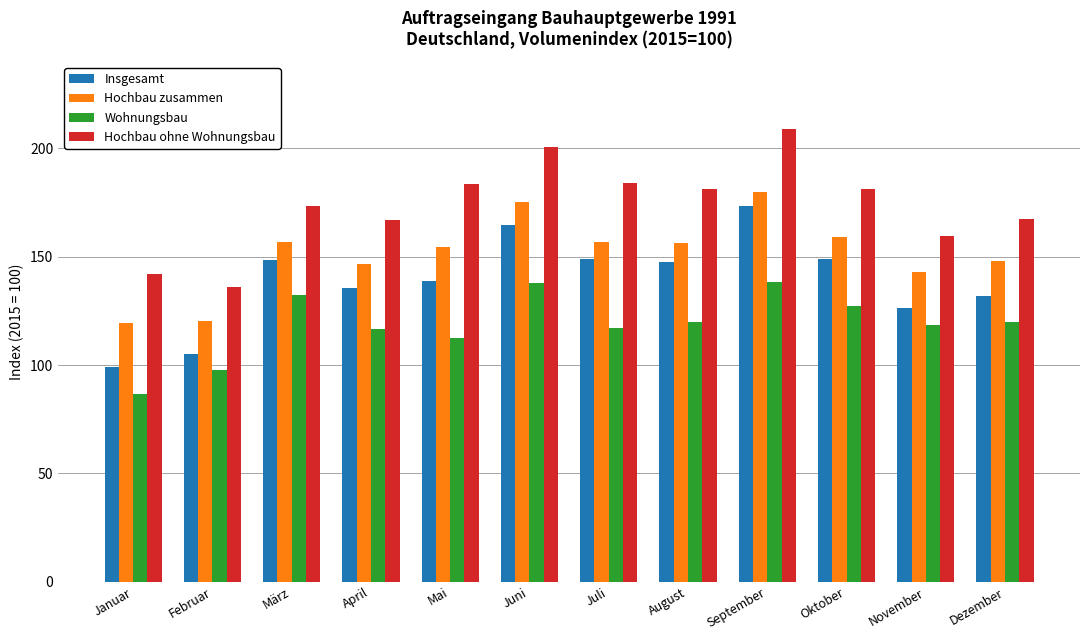

Rank the series by their average value, from highest to lowest.

Hochbau ohne Wohnungsbau, Hochbau zusammen, Insgesamt, Wohnungsbau